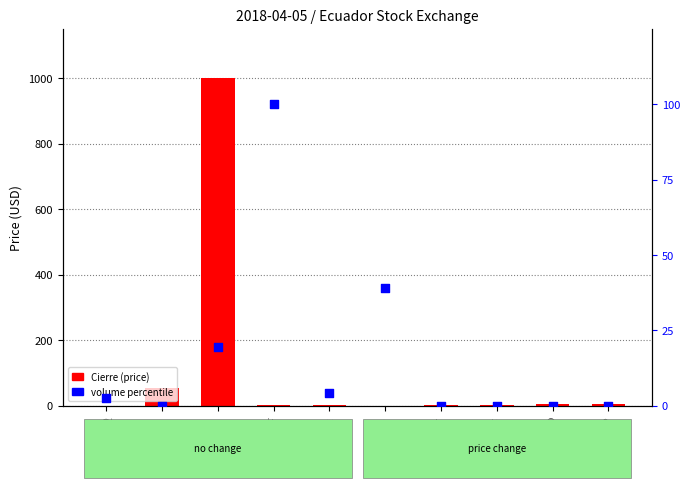

What are all the series names shown in the legend?

Cierre (price), volume percentile